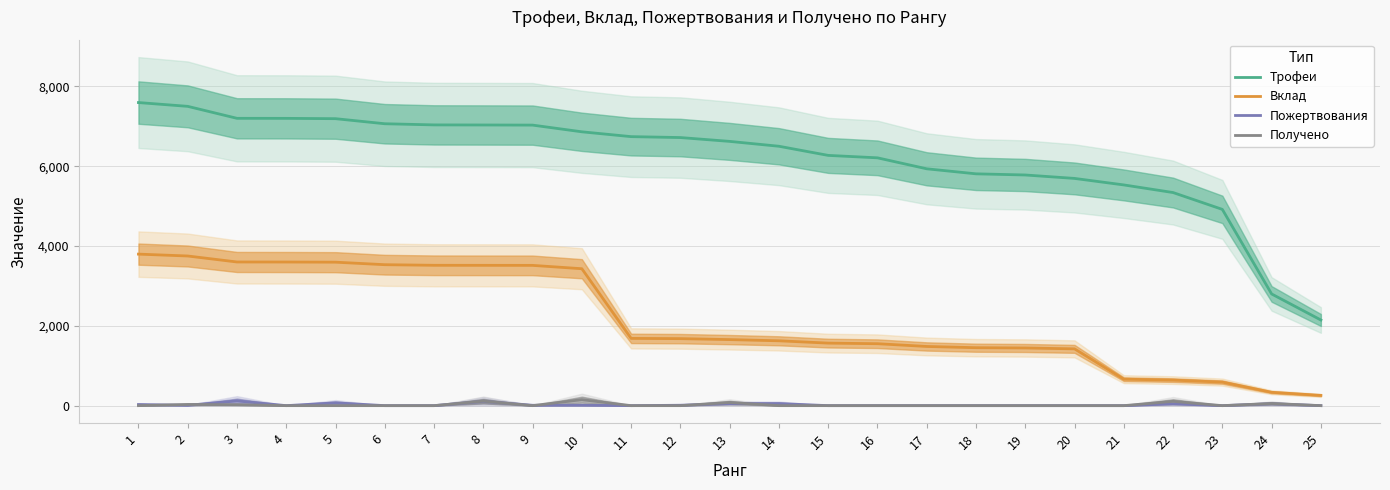

At 17, list the series in order from smallest to largest.

Пожертвования, Получено, Вклад, Трофеи